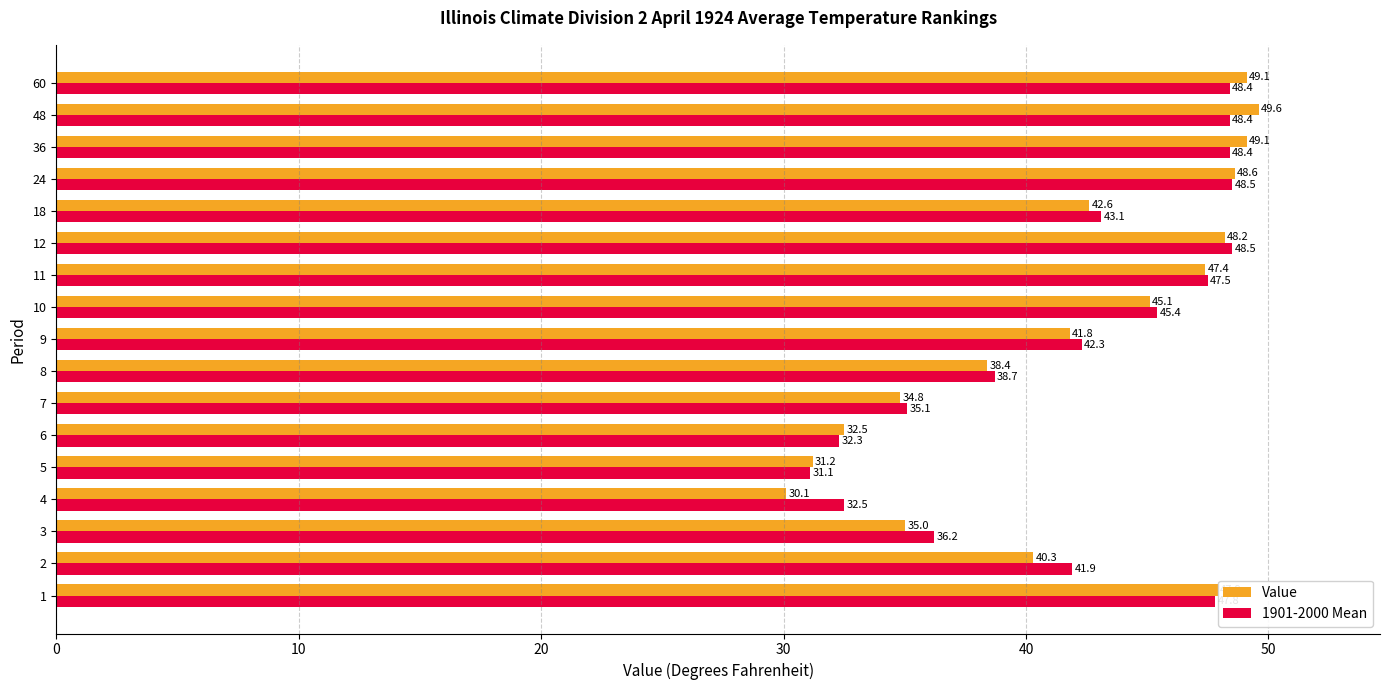

List the series in order of their overall mean, lowest first.

Value, 1901-2000 Mean